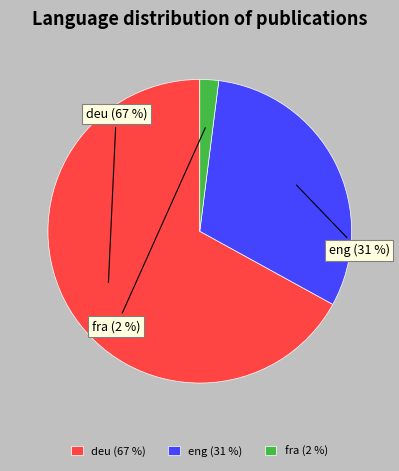

Combined, do fra (2 %) and eng (31 %) account for over 50%?

No